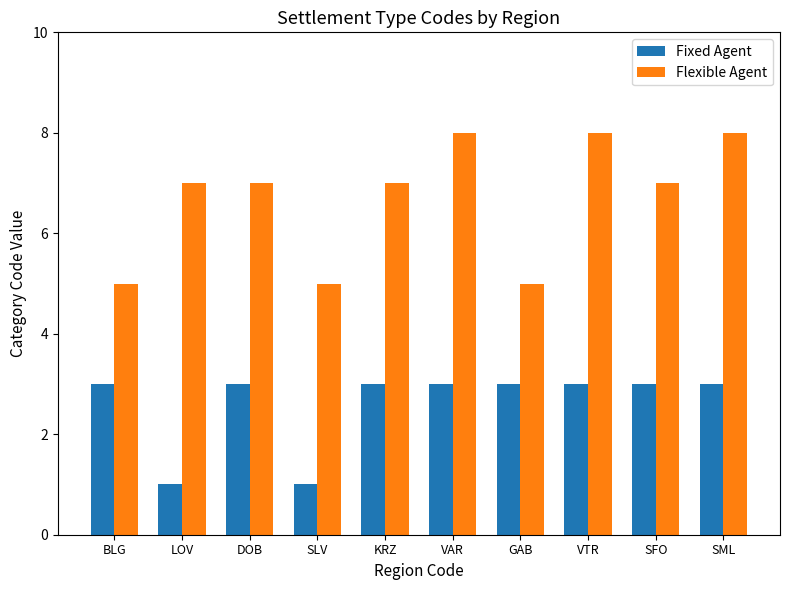

Count the Fixed Agent values in the range 3 to 4.

8